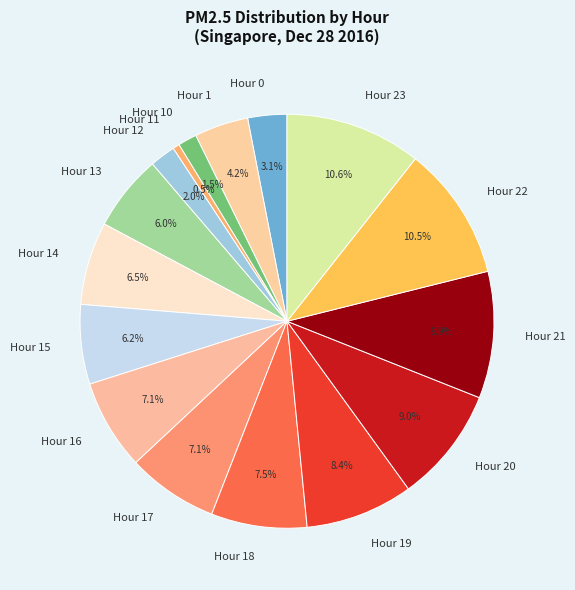

Which category has the smallest portion of the pie?

Hour 11